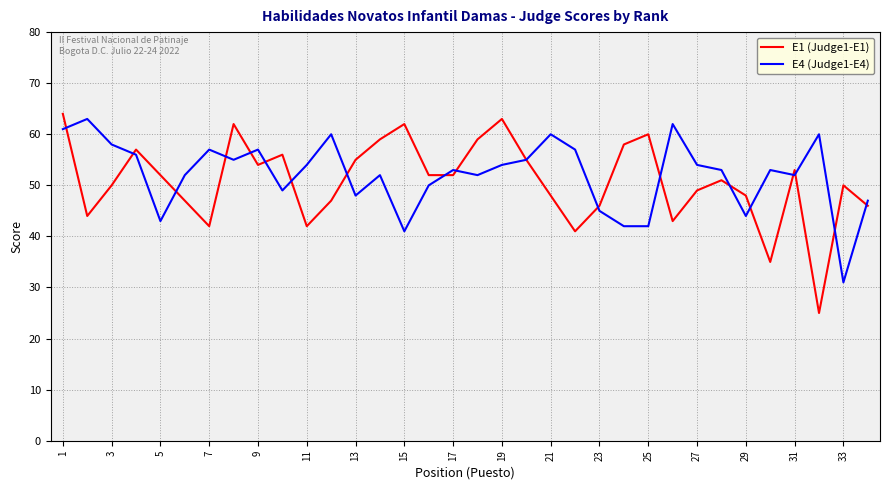

How many values in the E1 (Judge1-E1) series are below 52?

17